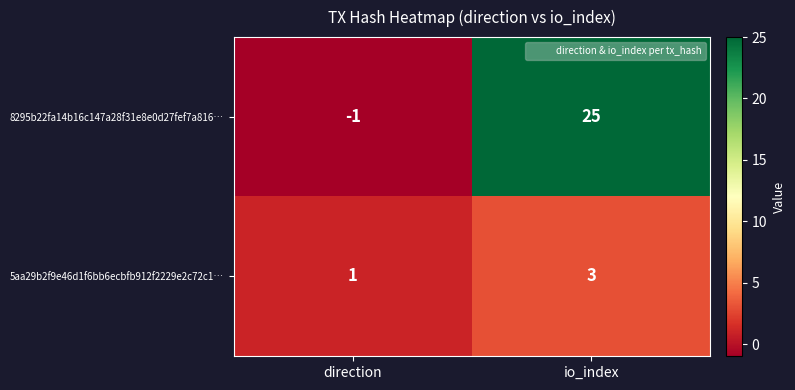

What is the sum of all 8295b22fa14b16c147a28f31e8e0d27fef7a816… values?

24